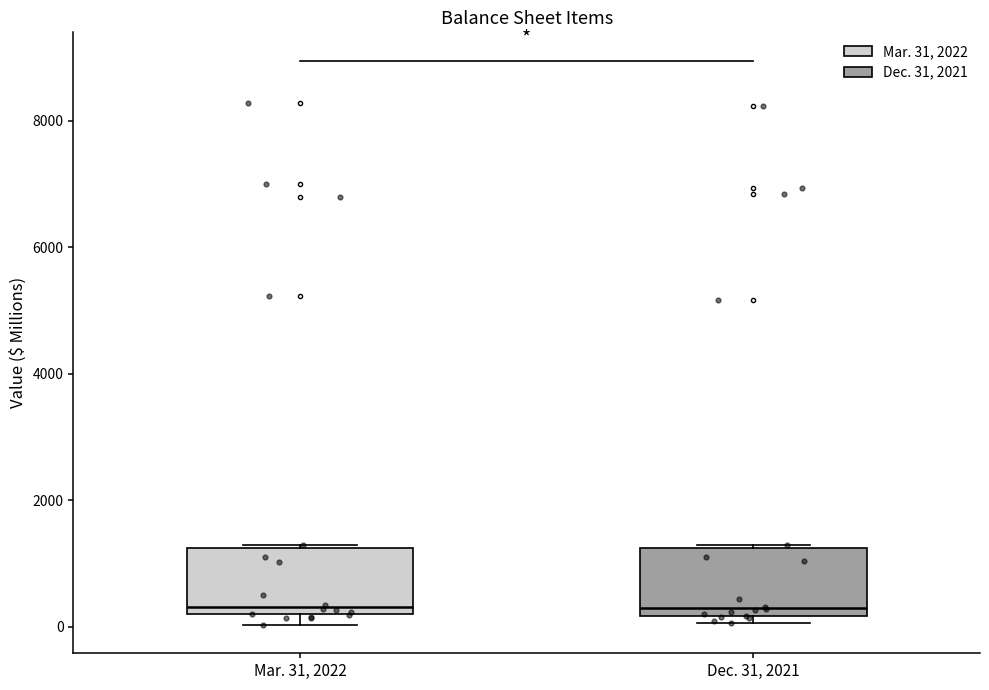

Reading left to right, transcribe this box plot: for each box, give where its median line is, the range the box spans, and where its two whiskers end, as read against the y-axis. The values are not printed on the chart, so give them approximately, as read against the axis.

Mar. 31, 2022: median 400, box 200 to 1200, whiskers 0 to 1200
Dec. 31, 2021: median 200 (just above the box's lower edge), box 200 to 1200, whiskers 0 to 1200